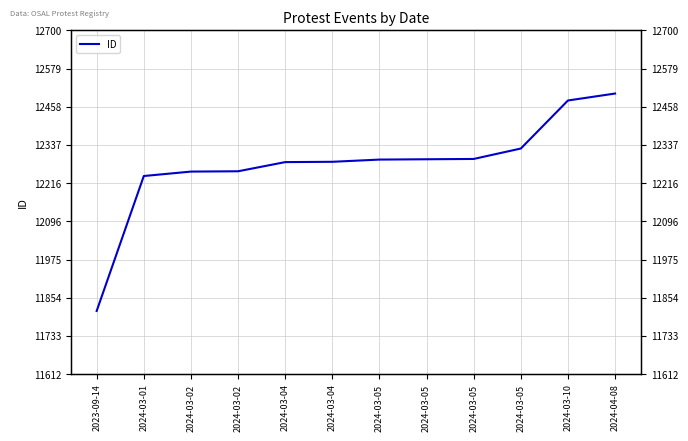

What is the value of the 2nd point from the left?

12239